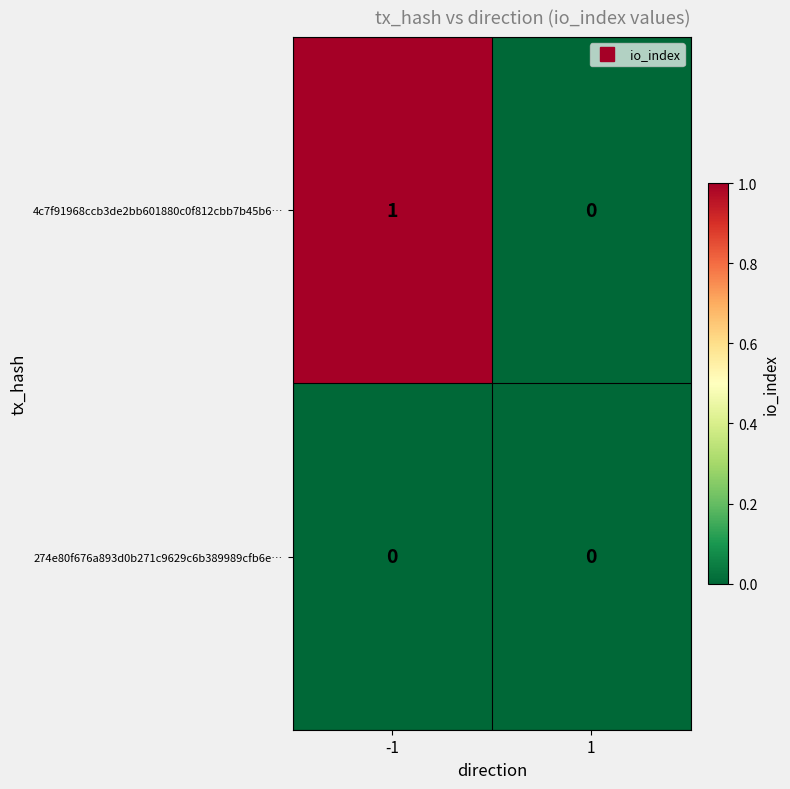

Between -1 and 1, which series saw the biggest shift?

4c7f91968ccb3de2bb601880c0f812cbb7b45b6…